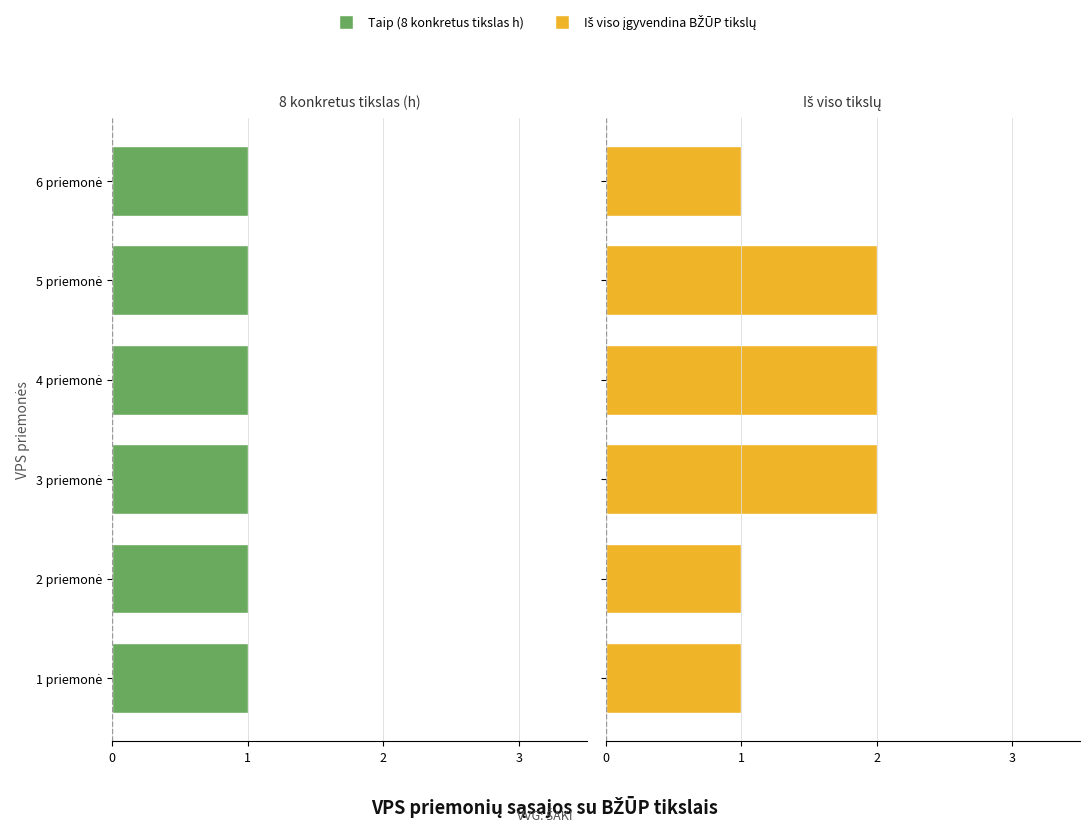

What is the greatest value displayed?

2.0